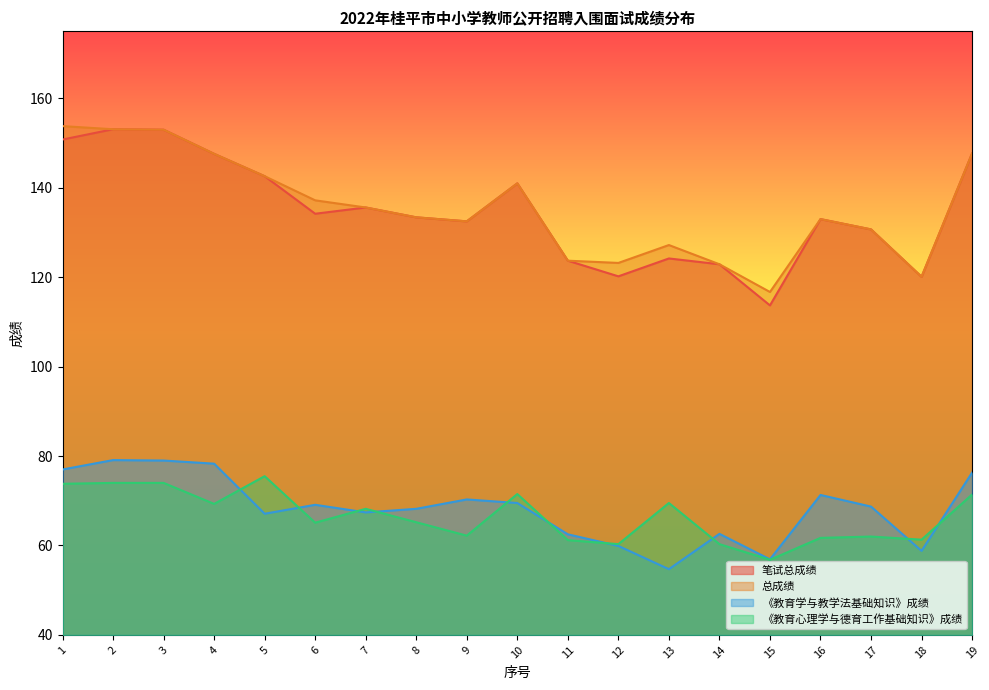

True or false: 《教育学与教学法基础知识》成绩 and 总成绩 intersect in this chart.

False